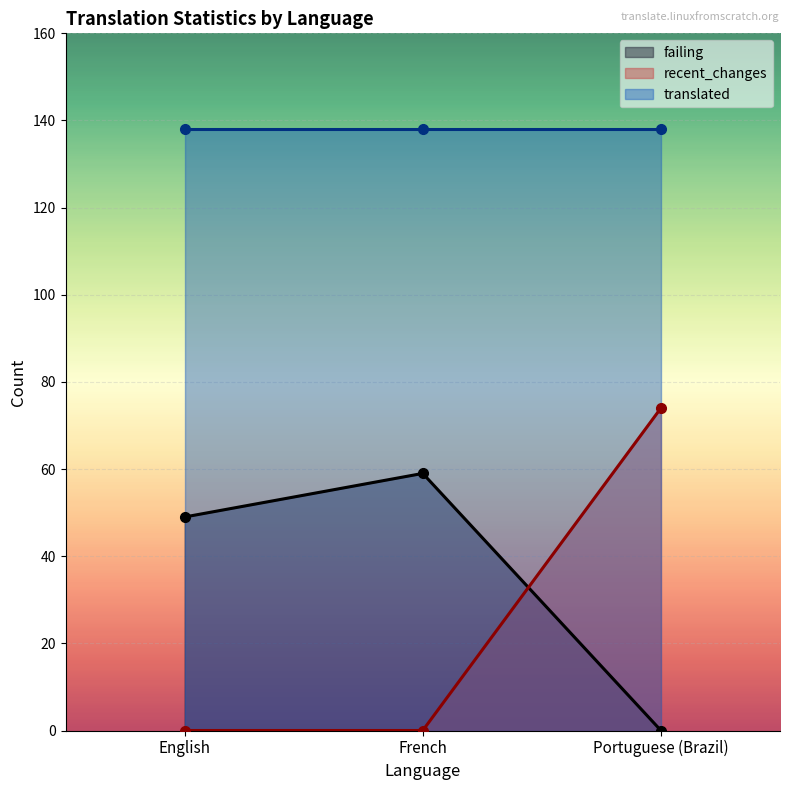

Does the chart display data point markers on the line(s)?

Yes